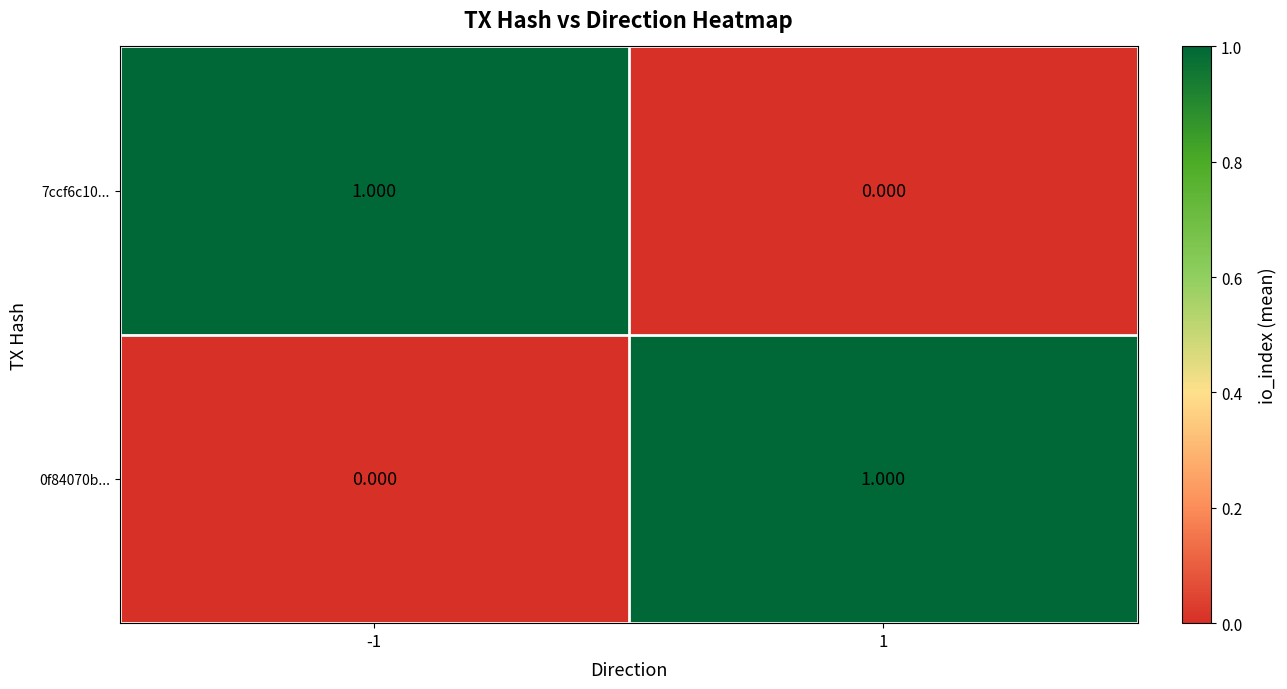

Is the value of 0f84070b... at -1 greater than the value of 7ccf6c10... at -1?

No